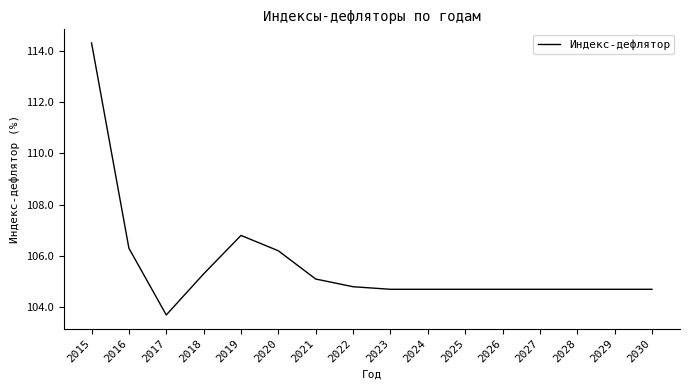

Where is the data nearest to the value 109?

2019